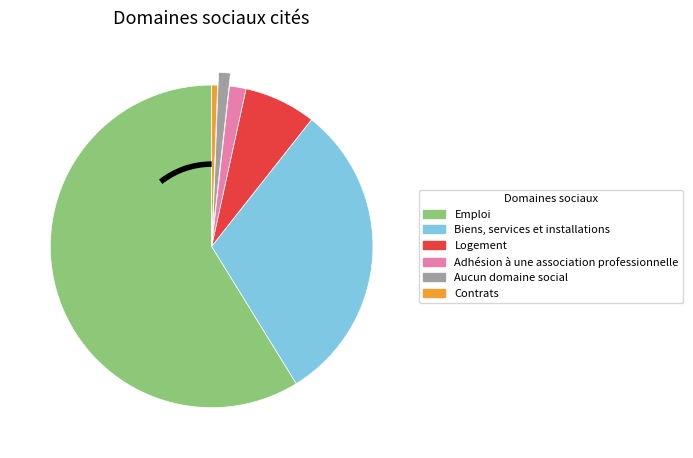

Is there a majority slice in this chart?

Yes